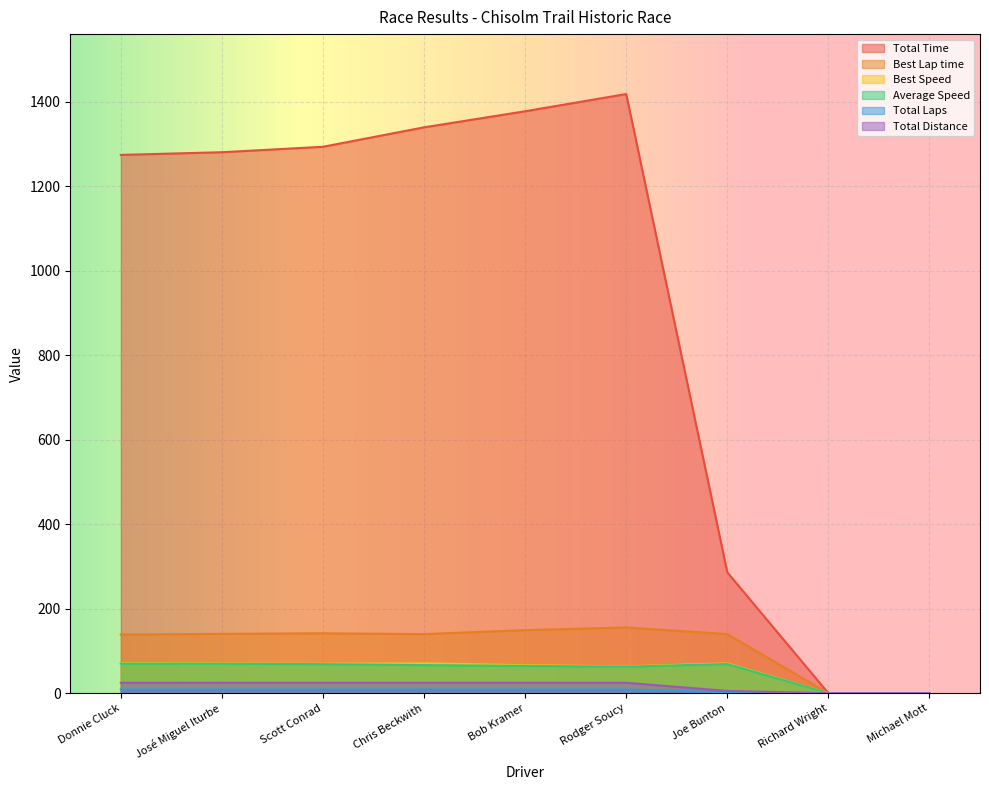

What is the sum of the Total Time values at Chris Beckwith and Bob Kramer?

2717.1